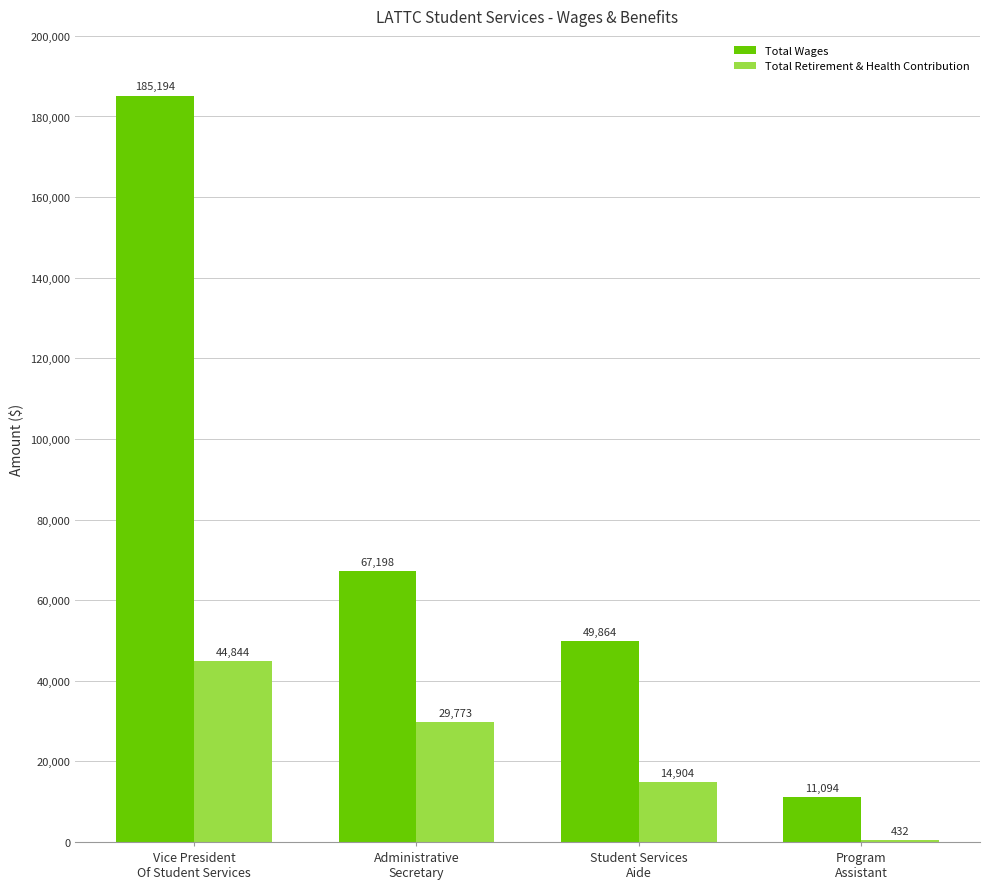

What value does the Total Wages series have at Student Services
Aide, to the nearest 100?

49900